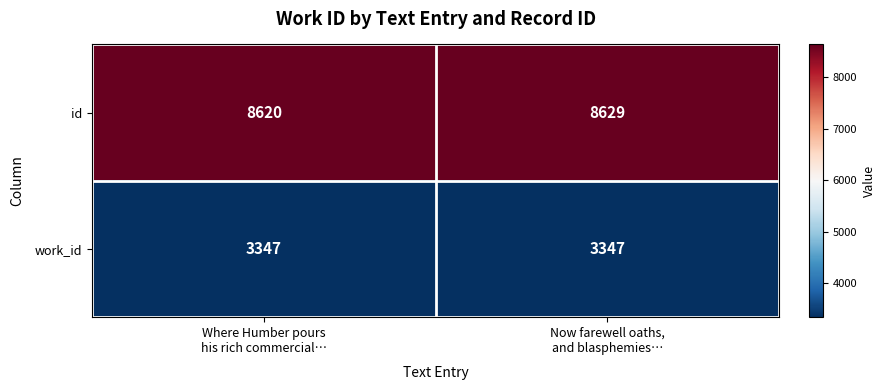

What is the spread (max minus min) of values at Where Humber pours
his rich commercial…?

5273